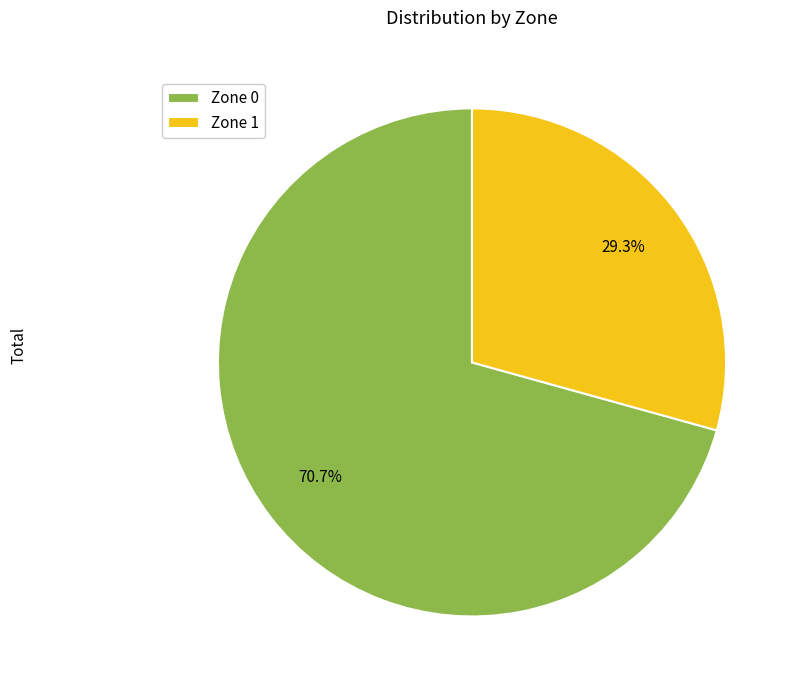

To the nearest percent, what is the average slice percentage?

50%